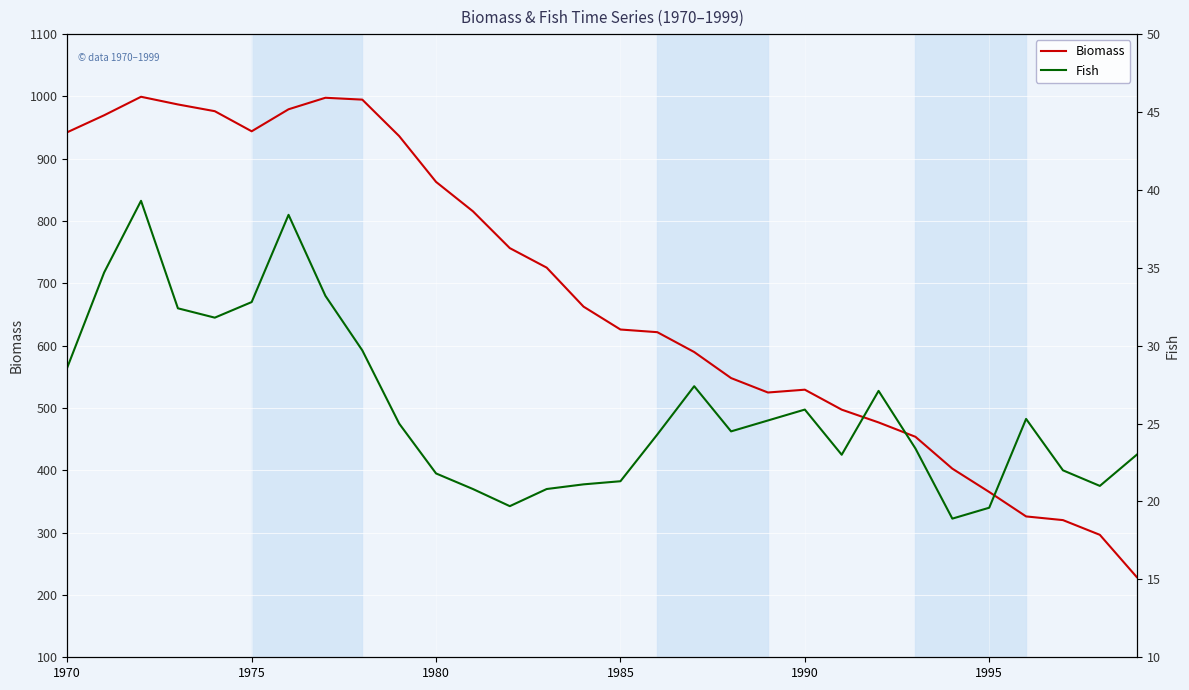

True or false: Fish and Biomass cross at least once.

False